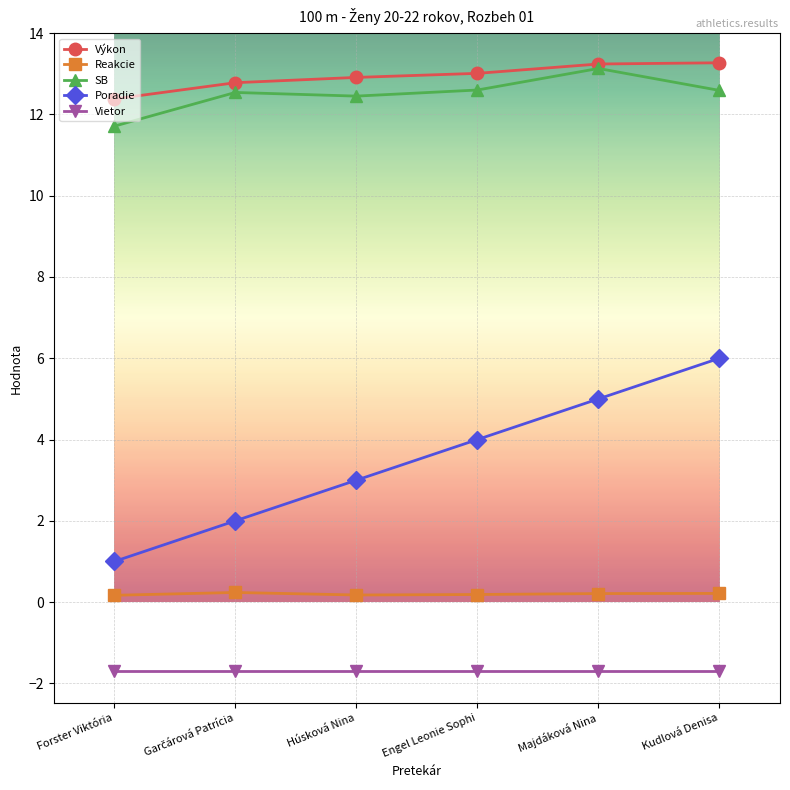

What is the spread (max minus min) of values at Kudlová Denisa?

15.0